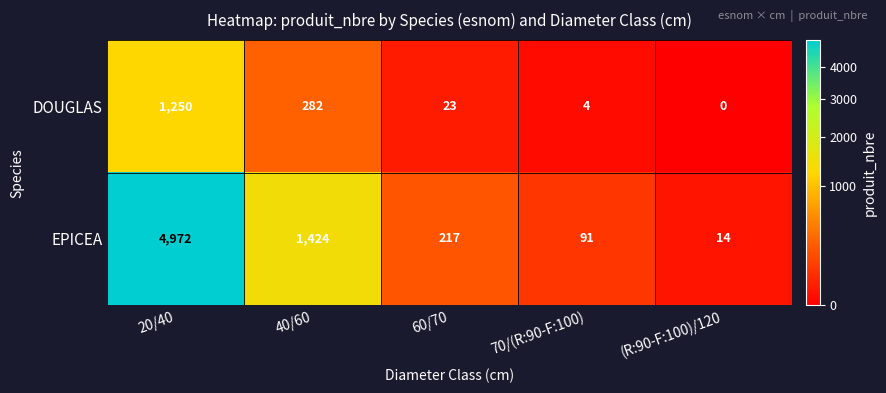

Which series has the widest spread of values?

EPICEA